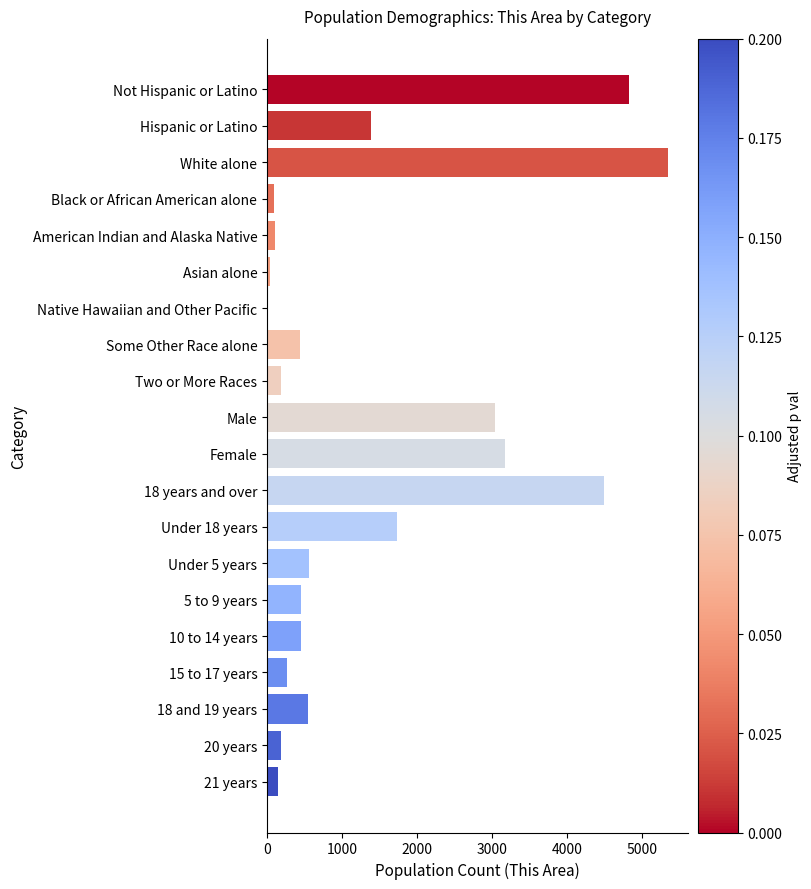

Is it true that the value at Some Other Race alone is 442?

True